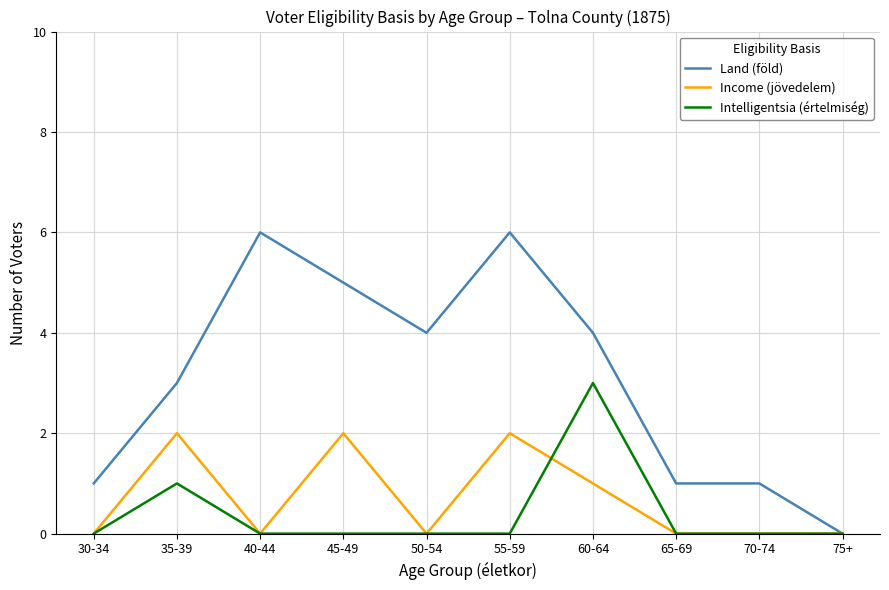

The Income (jövedelem) series shows 1 at 30-34. True or false?

False